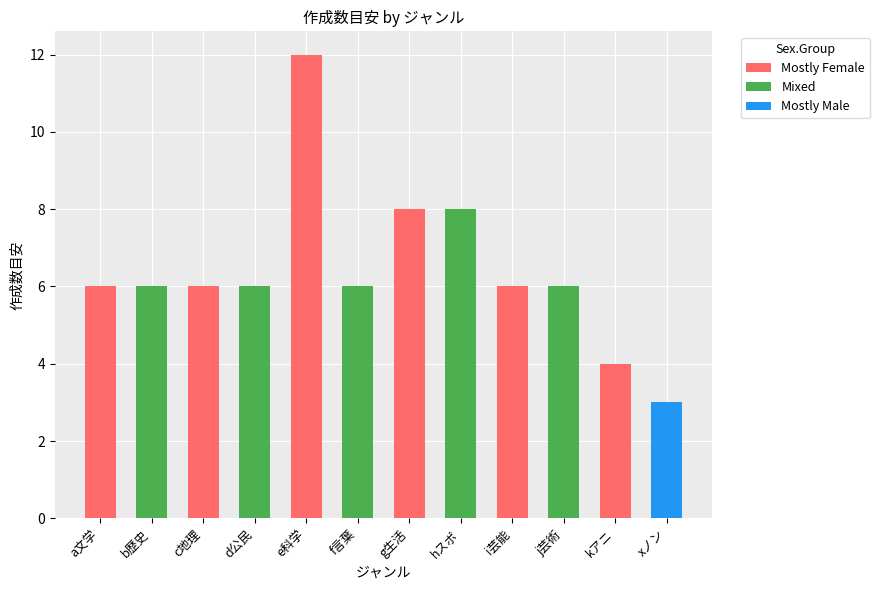

Is the value of min at d公民 greater than the value of max at kアニ?

No